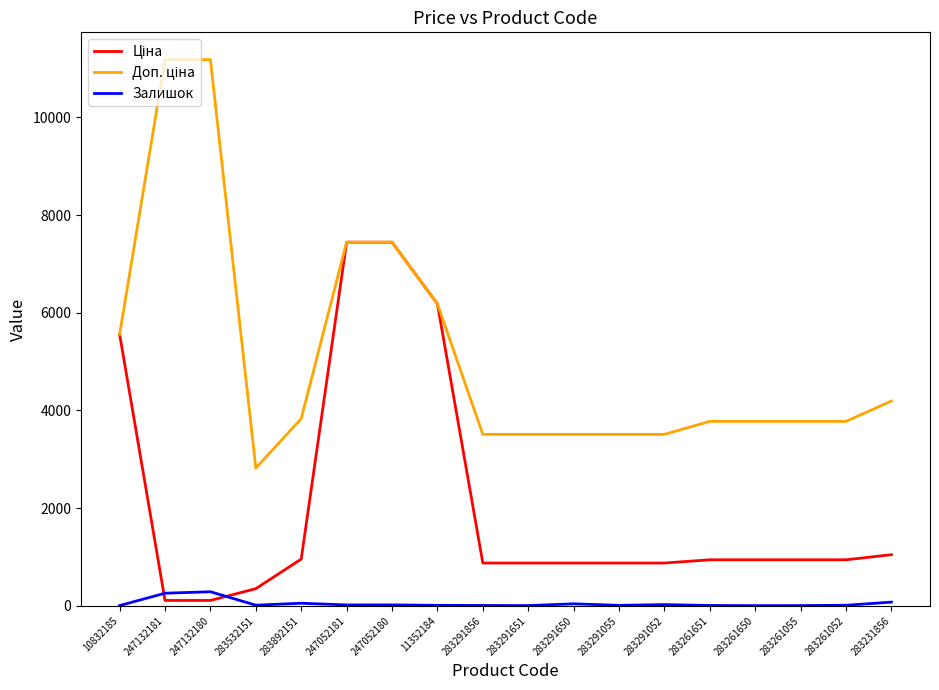

What is the greatest value displayed?

11182.0